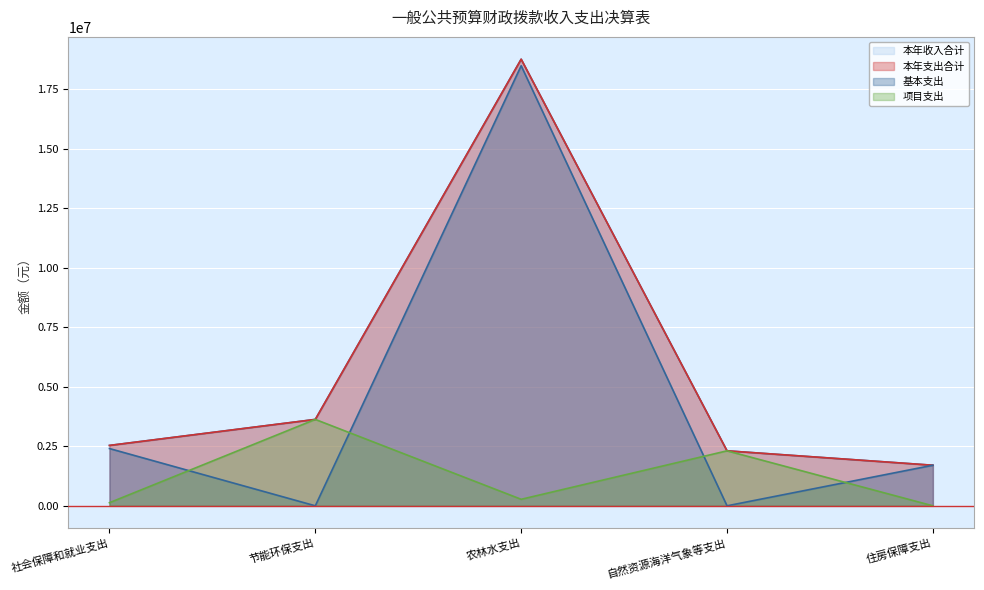

What position from the right is 住房保障支出?

1